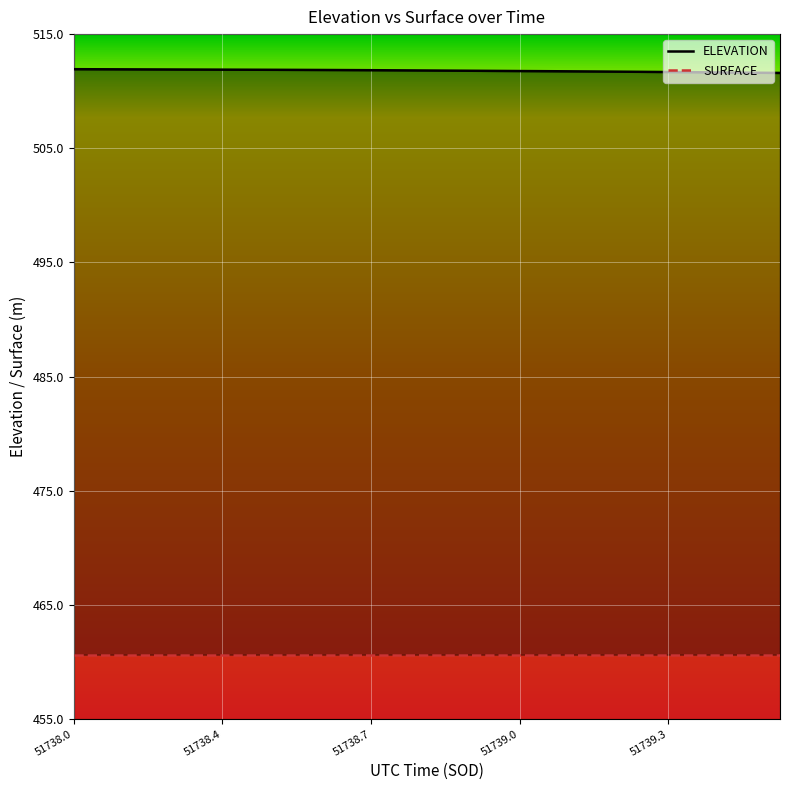

What is the highest value of the ELEVATION series?

511.9